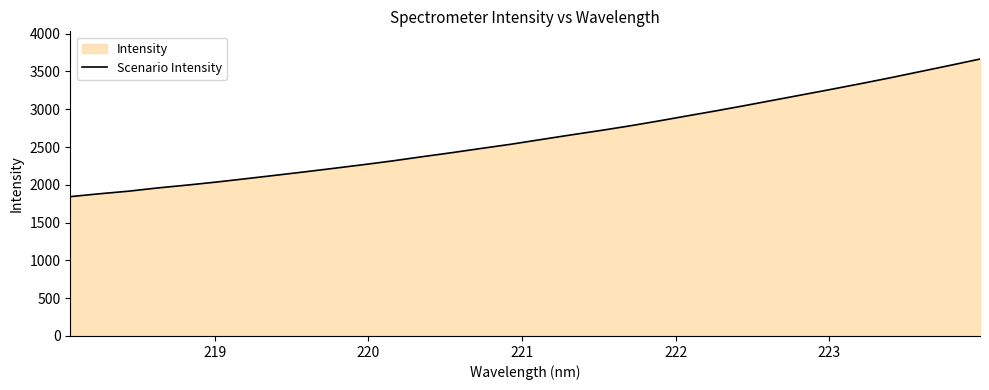

How many lines are shown in the chart?

1